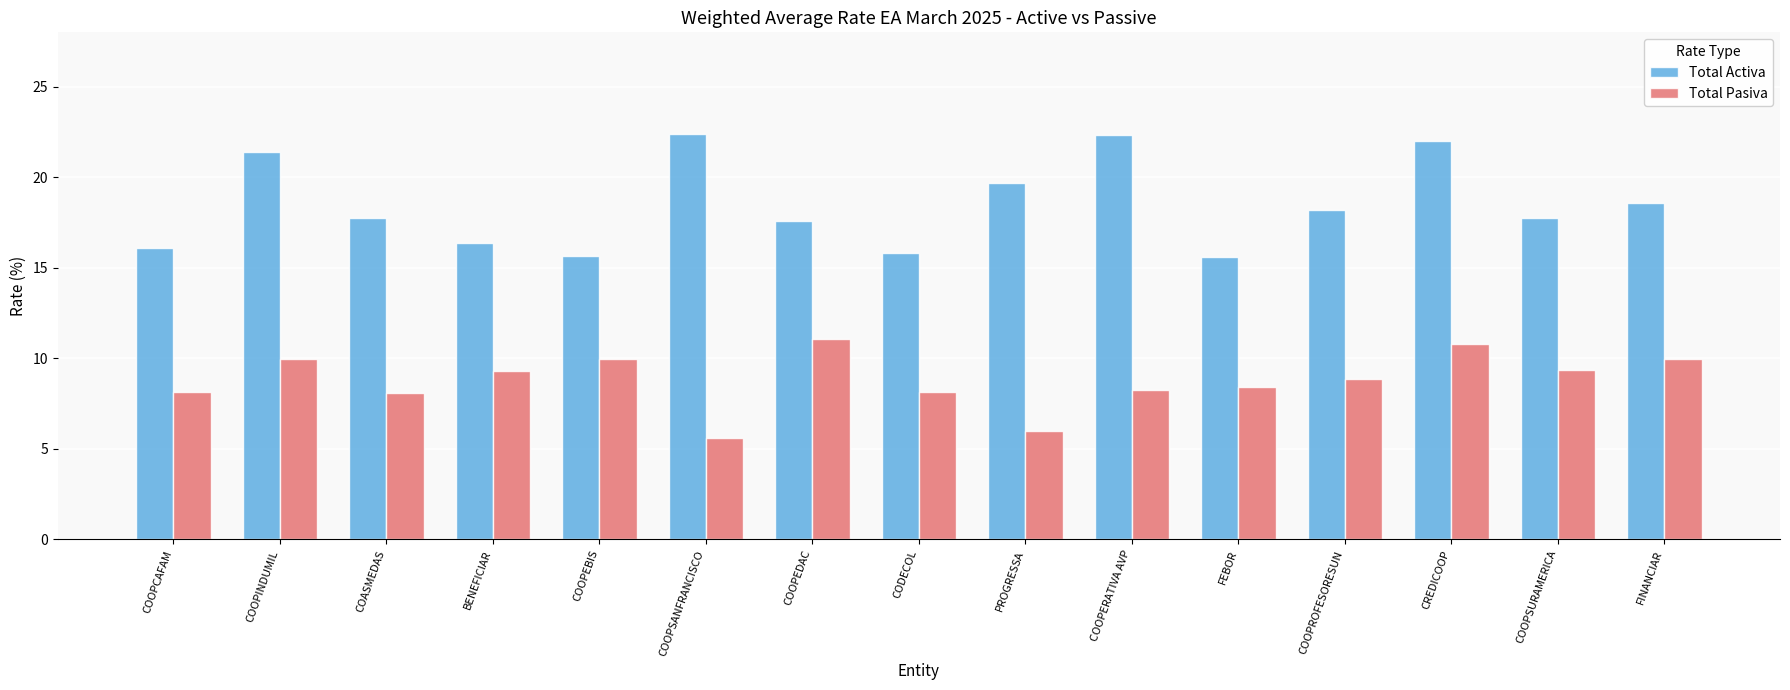

Which series has the largest range (max minus min)?

Total Activa